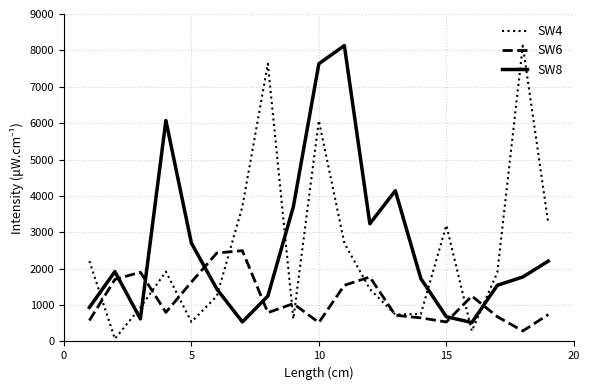

Which series has the widest spread of values?

SW4